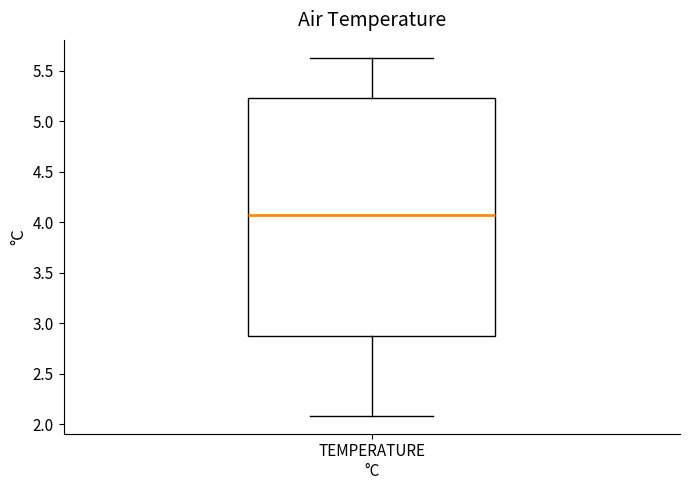

Where does the median line of the box for TEMPERATURE °C sit on the y-axis? The values are not printed on the chart, so give them approximately, as read against the axis.

4.05